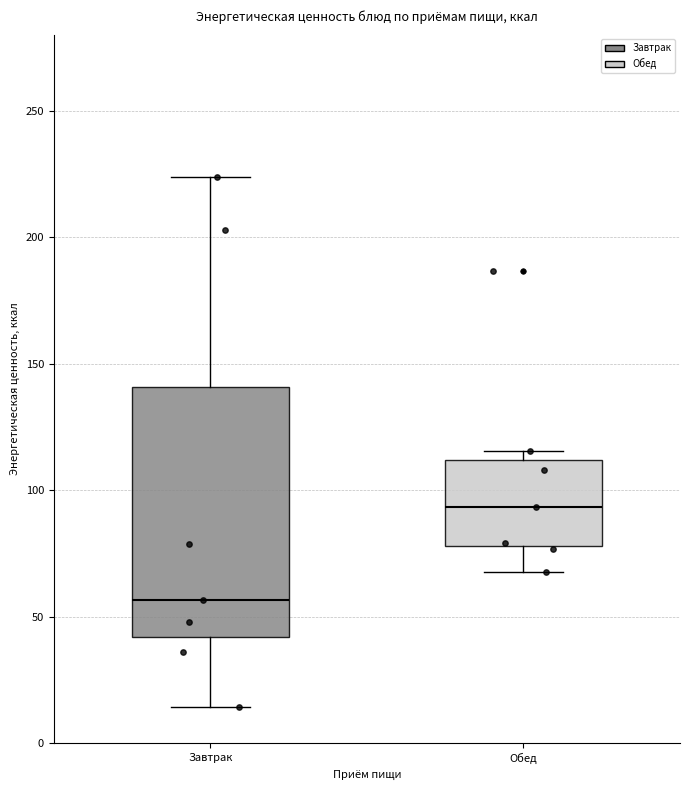

Which box has the highest median line?

Обед